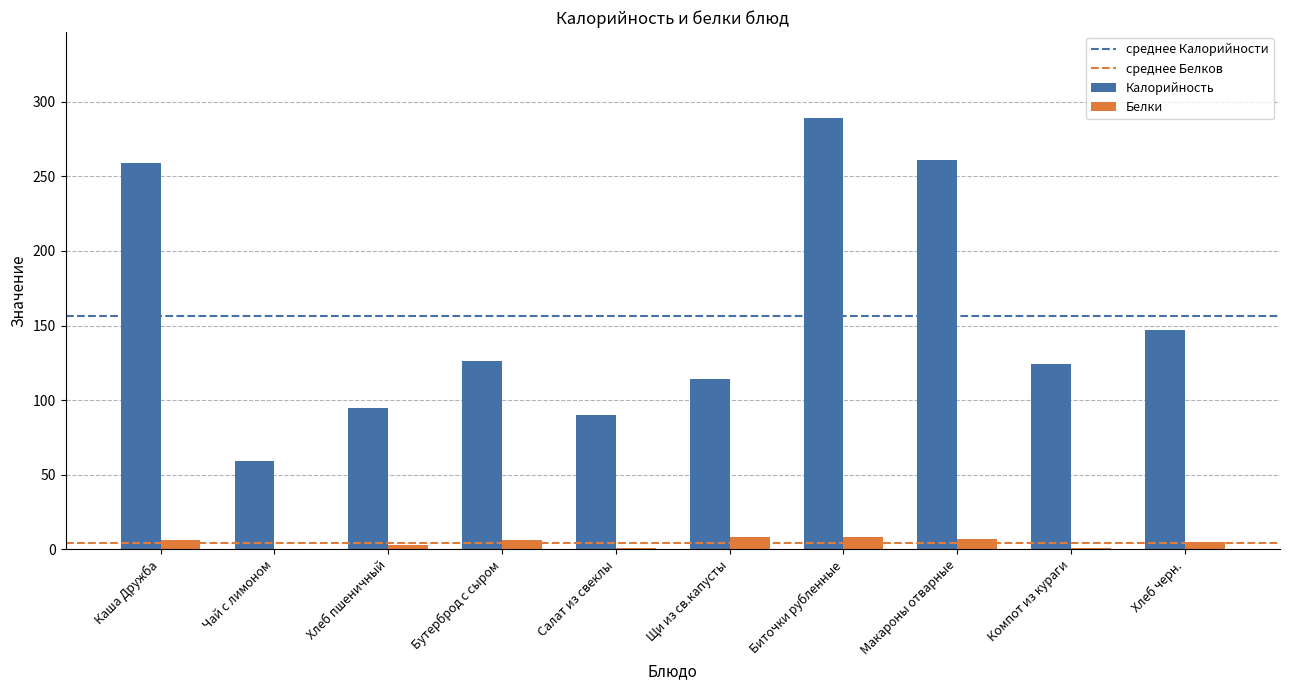

How many groups of bars are there?

10